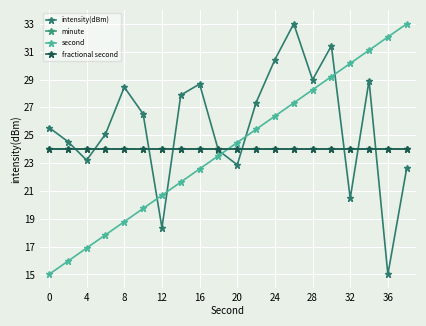

Where does the intensity(dBm) series first go above 26?

8